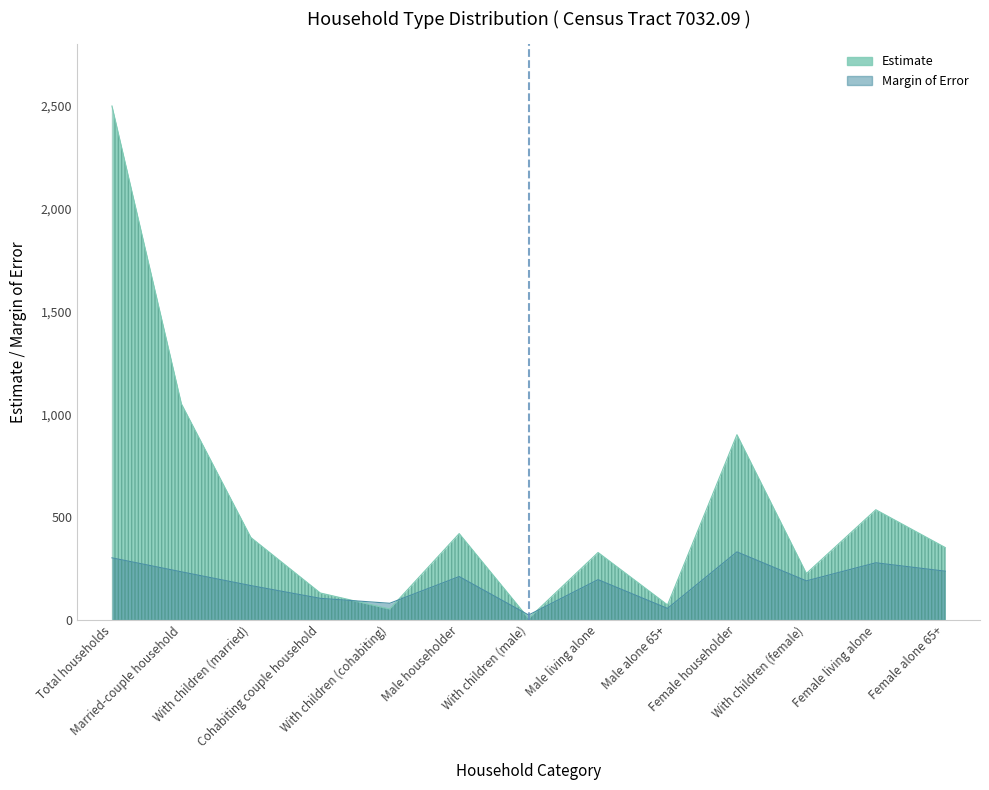

At which label is Margin of Error closest to 176?

With children (married)